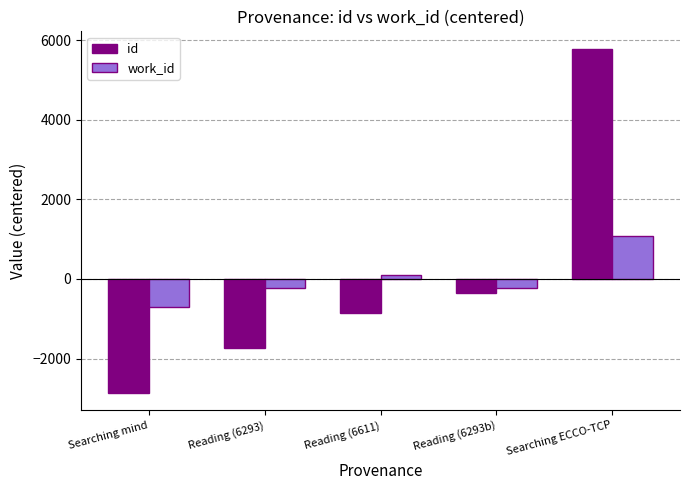

How many distinct data groups are displayed?

2